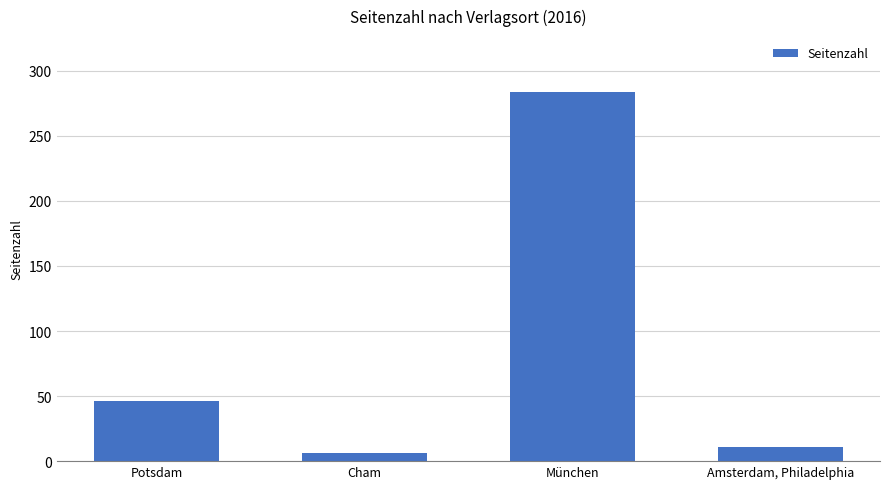

List the labels in order of value, largest first.

München, Potsdam, Amsterdam, Philadelphia, Cham